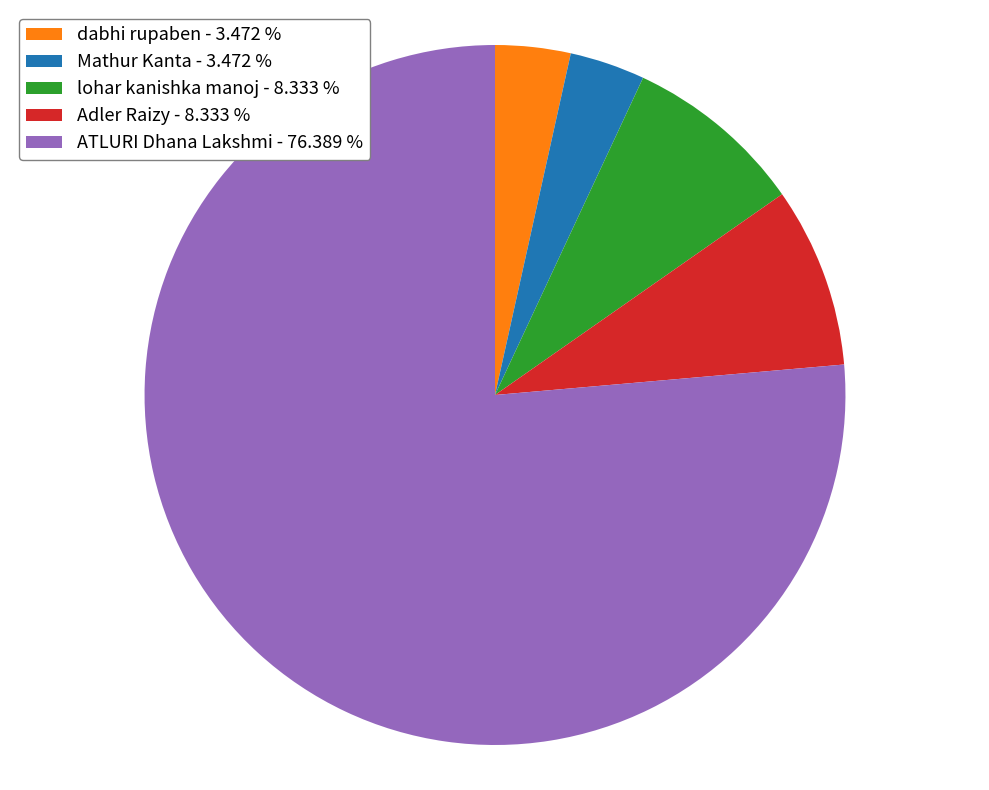

What is the ratio of the value at lohar kanishka manoj - 8.333 % to the value at Adler Raizy - 8.333 %?

1.0